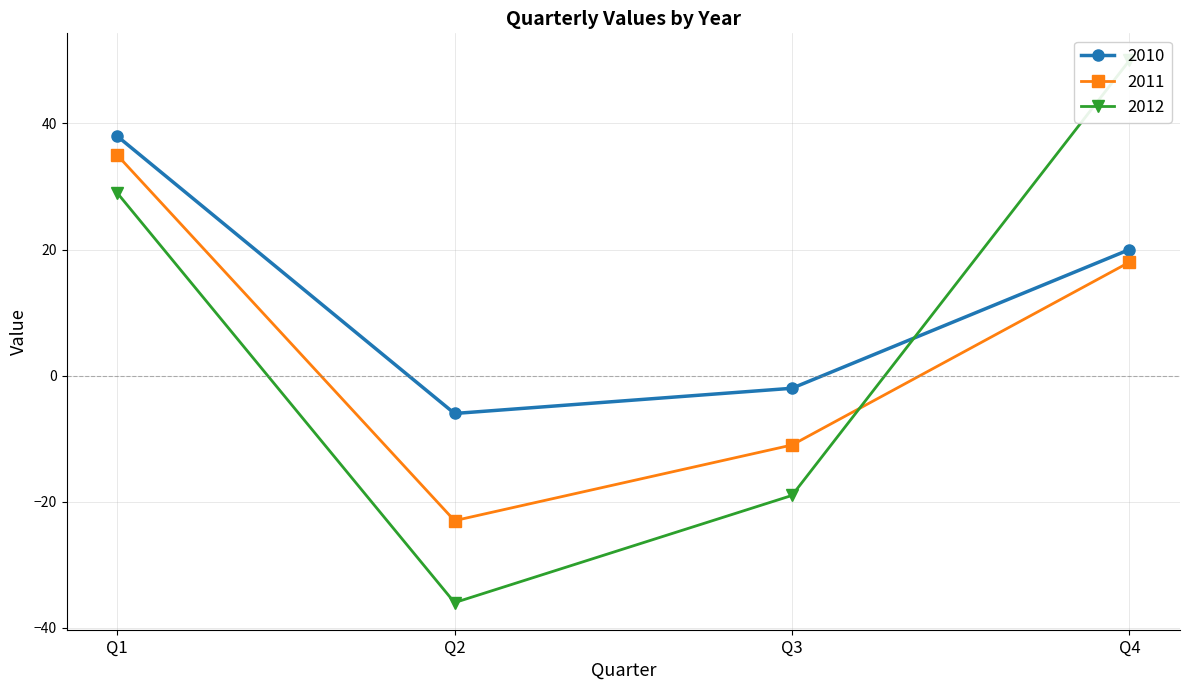

How many positive values does the 2012 series have?

2